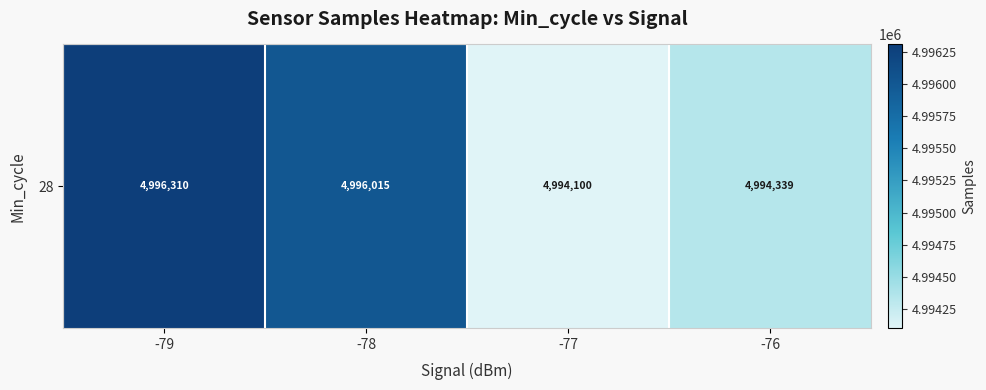

What is the greatest value displayed?

4996310.0